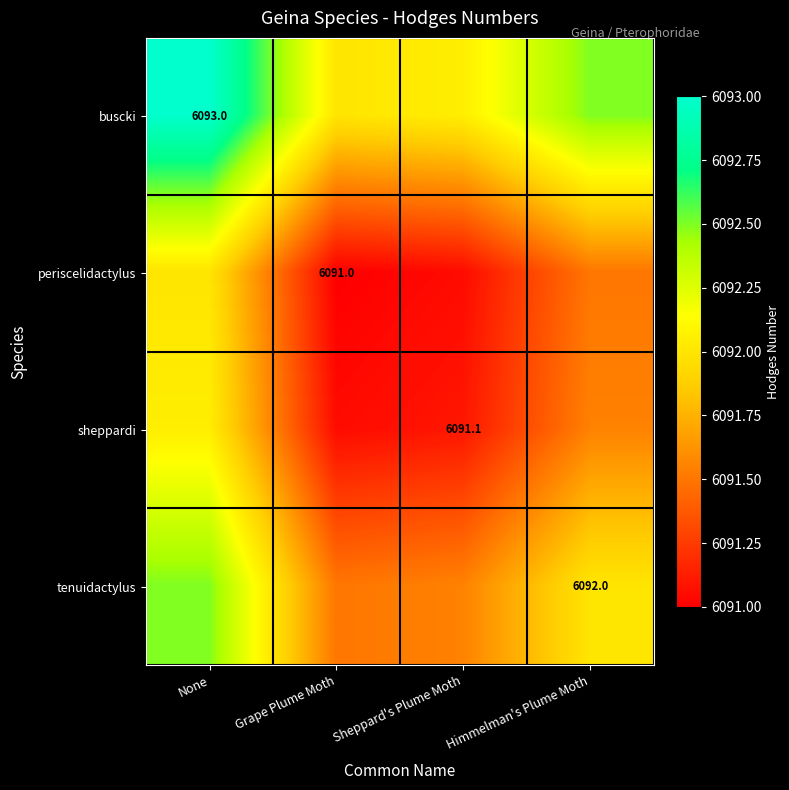

What is the approximate value of tenuidactylus at Sheppard's Plume Moth?

6091.5